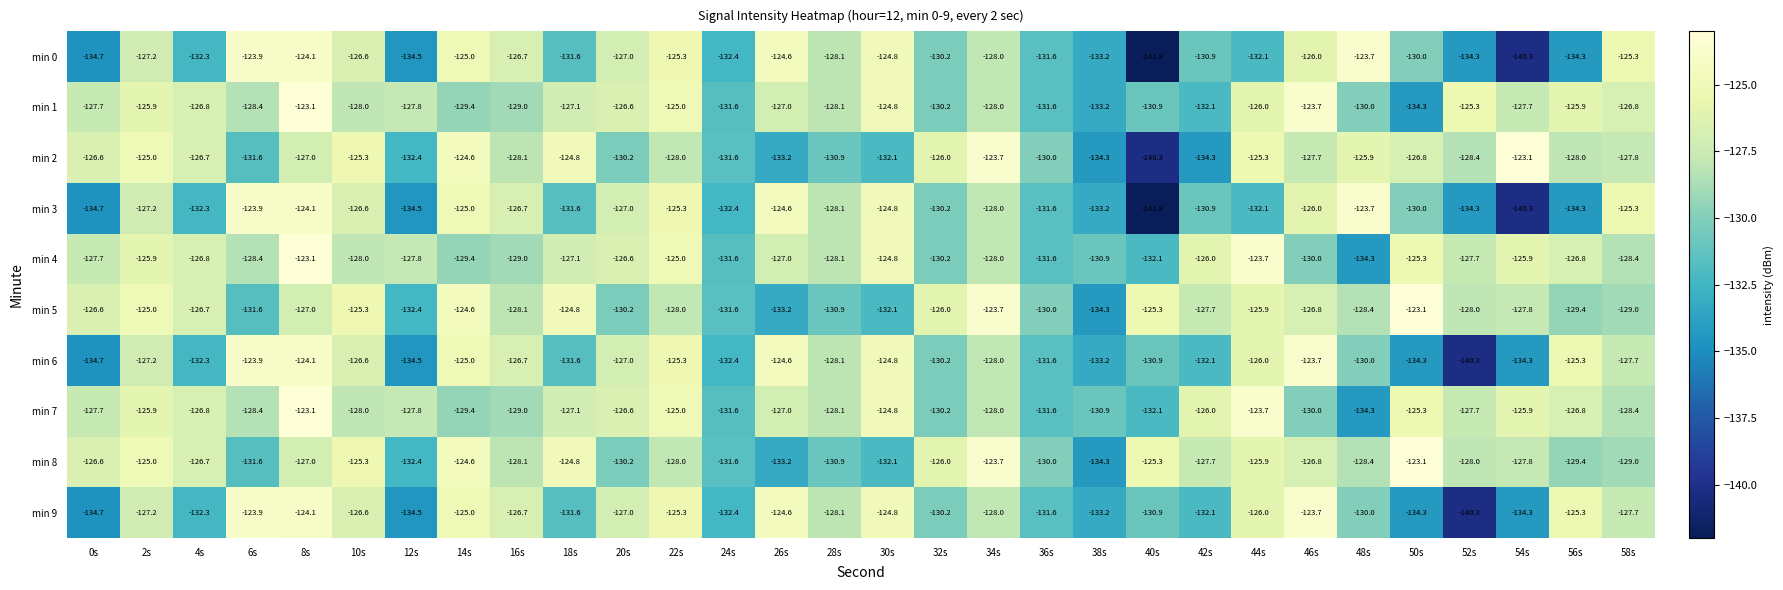

What is the spread (max minus min) of values at 50s?

11.2